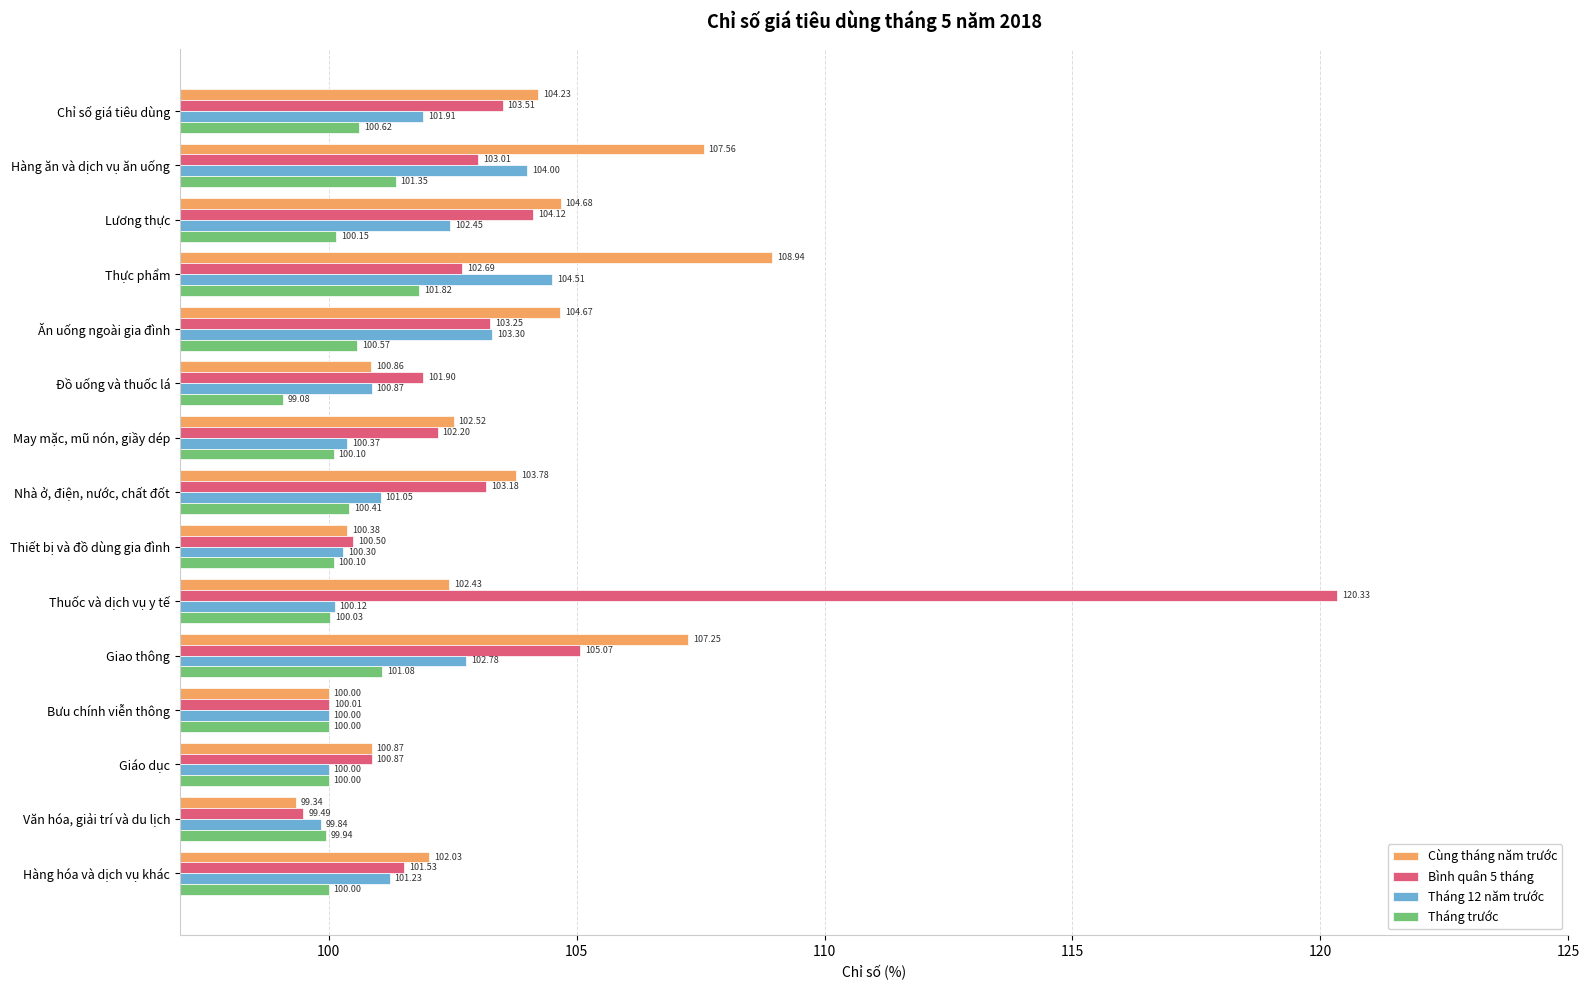

What is the spread (max minus min) of values at Chỉ số giá tiêu dùng?

3.6